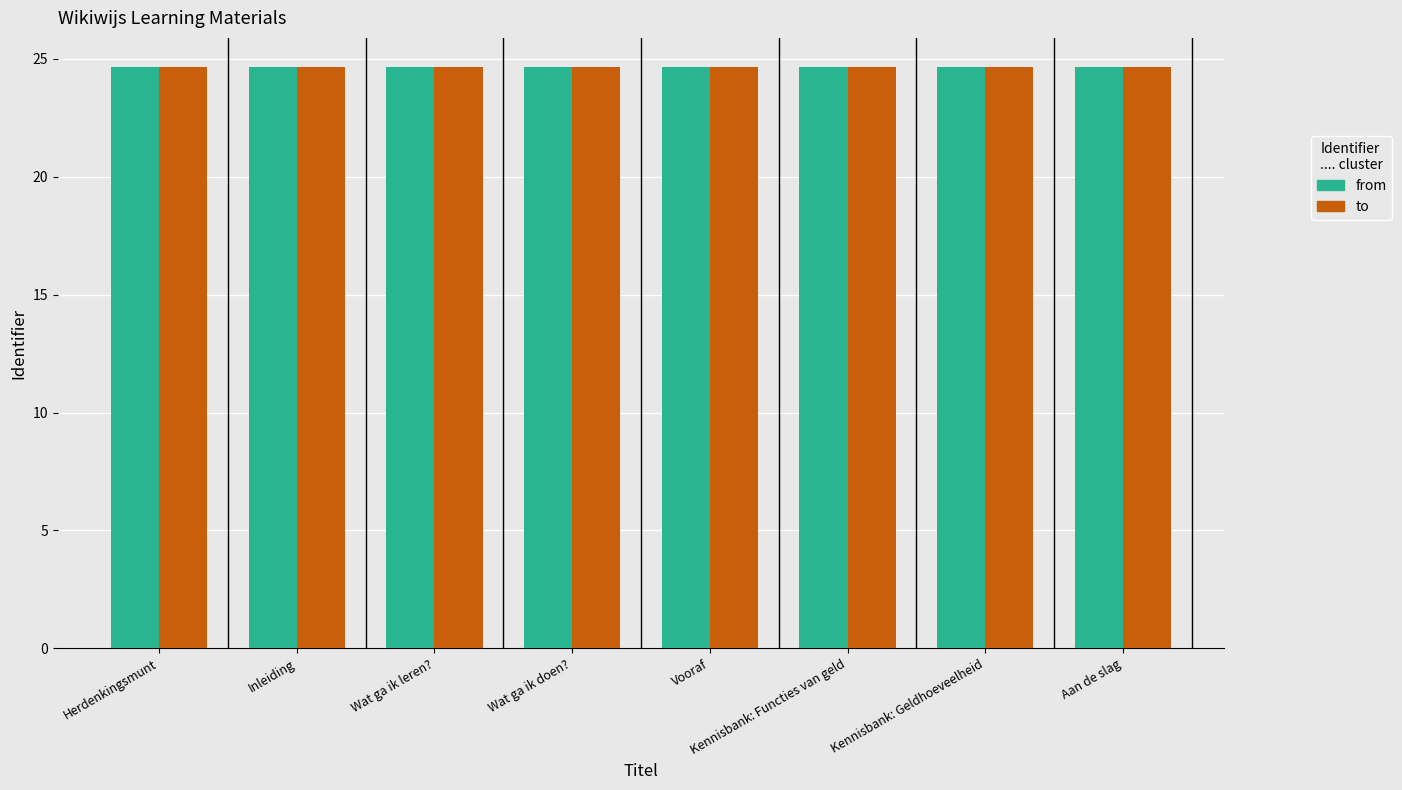

At how many categories does at least one series exceed 24?

8